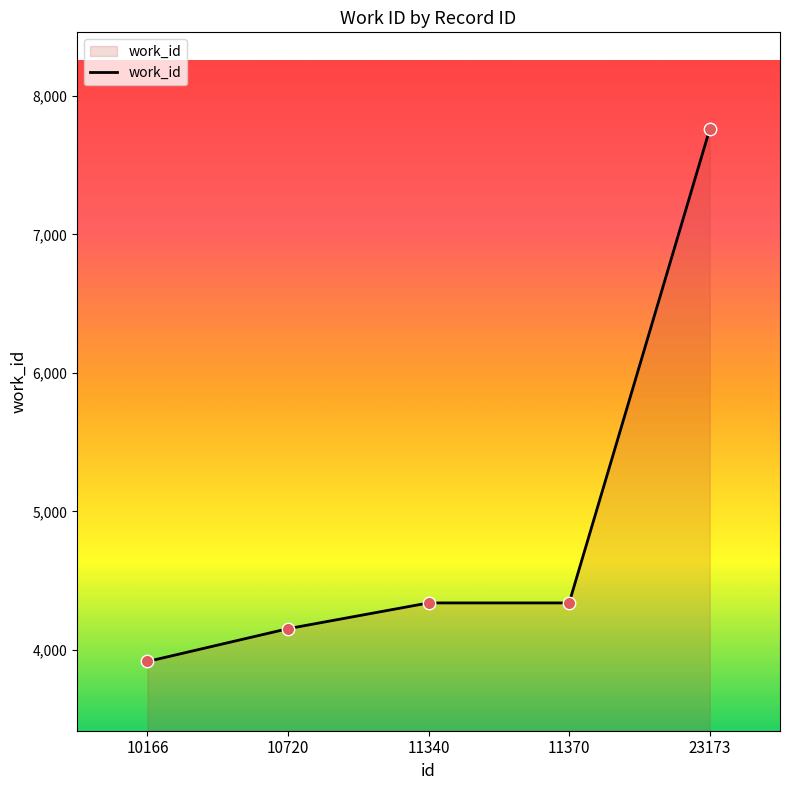

Between 11340 and 10720, which is larger?

11340